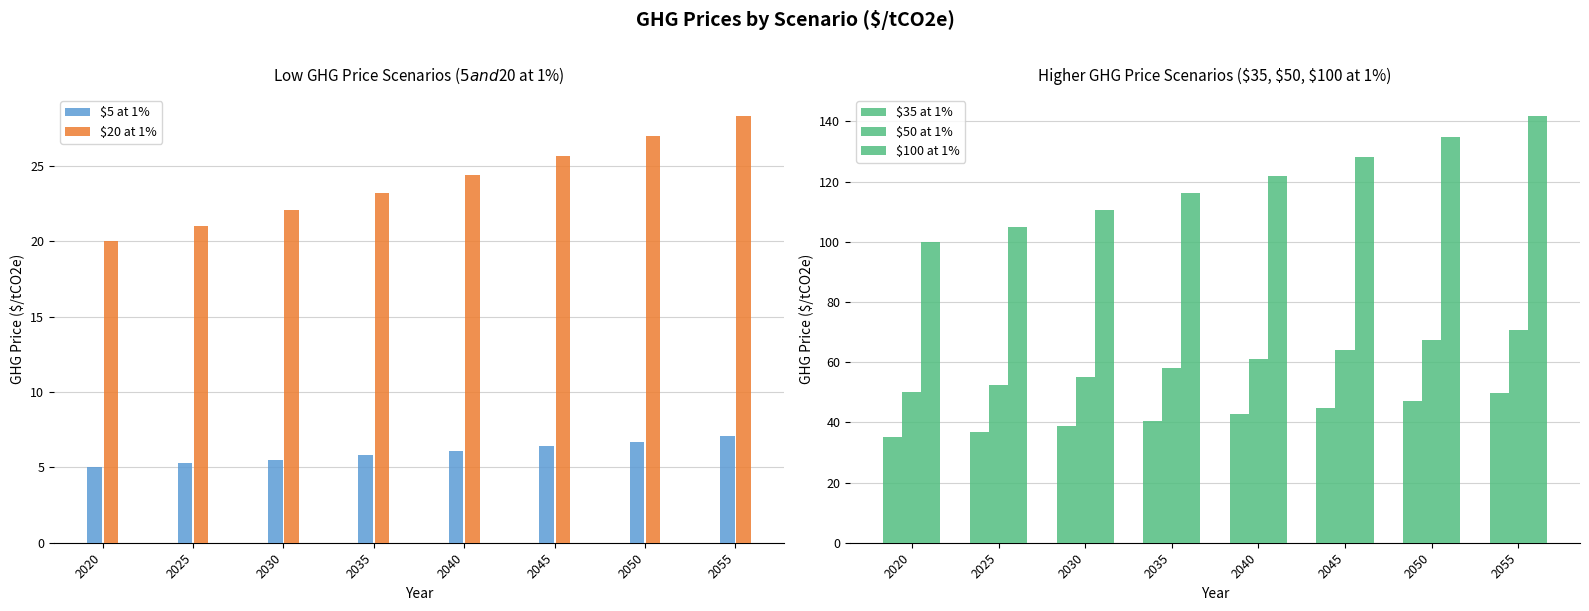

Is the value of $20 at 1% at 2020 greater than the value of $50 at 1% at 2035?

No